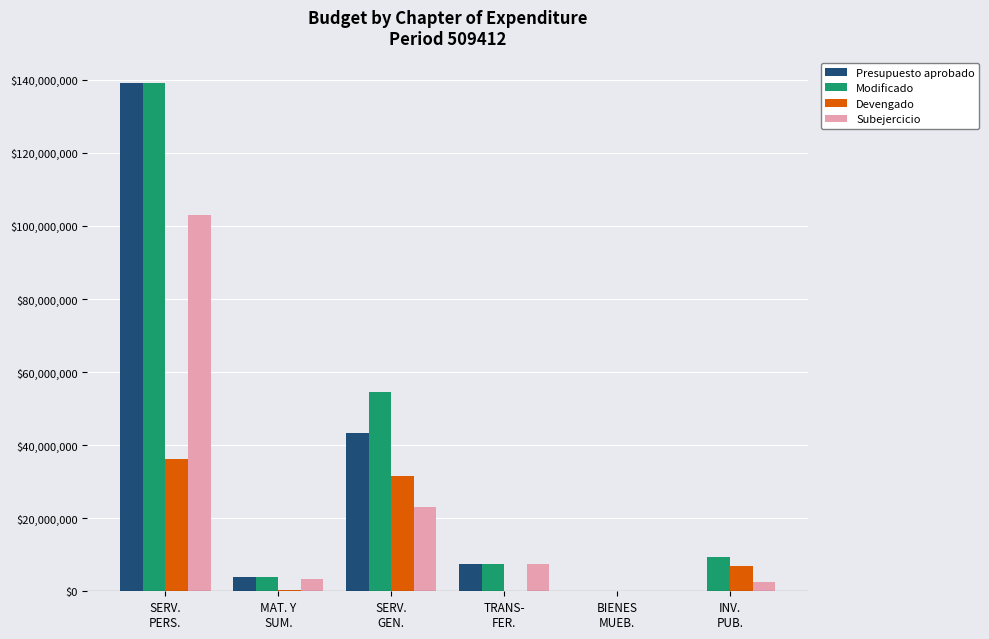

What is the spread (max minus min) of values at TRANS-
FER.?

7382000